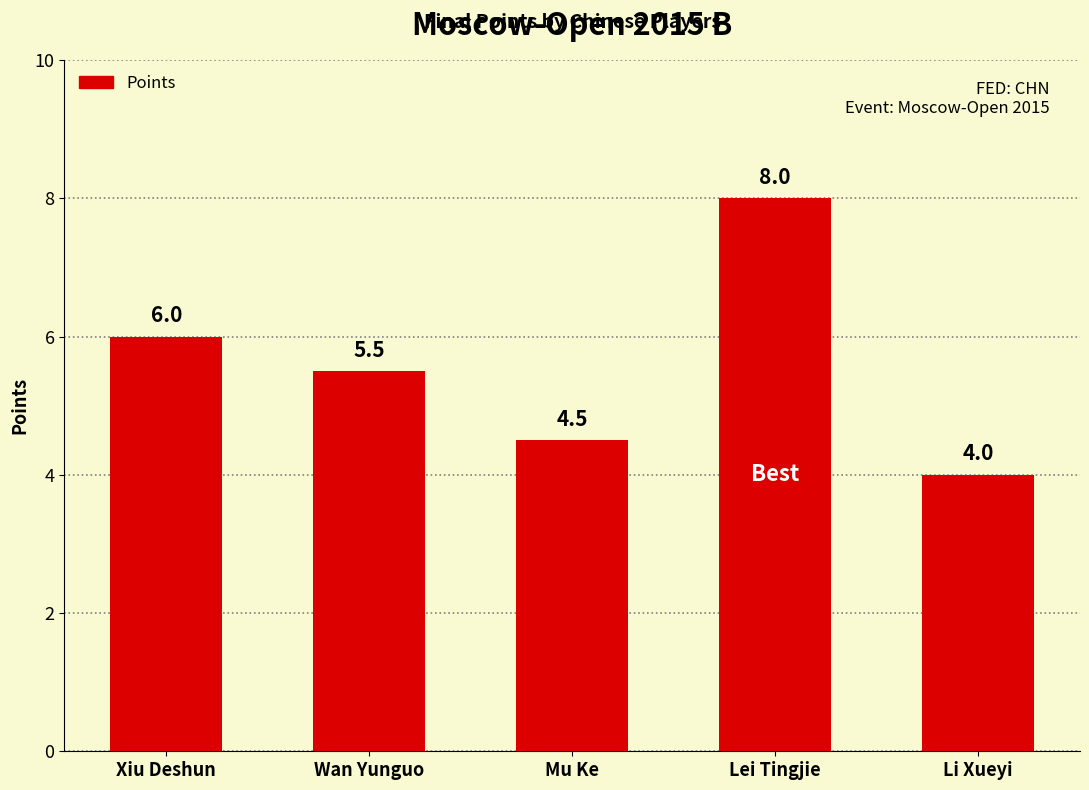

What position from the right is Wan Yunguo?

4